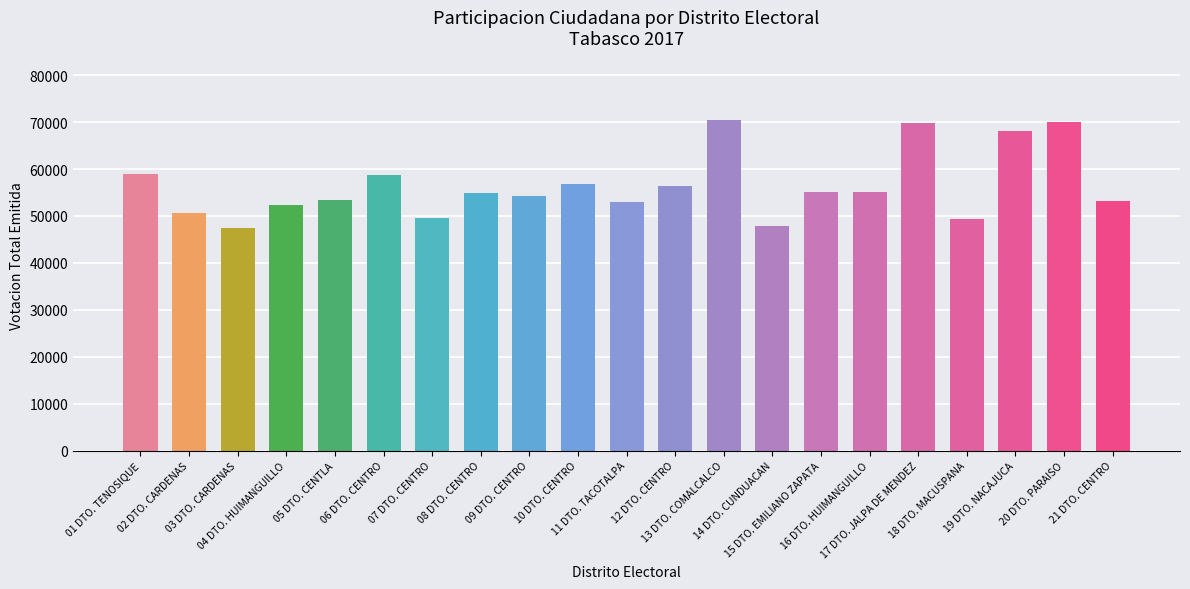

Are the bars horizontal?

No